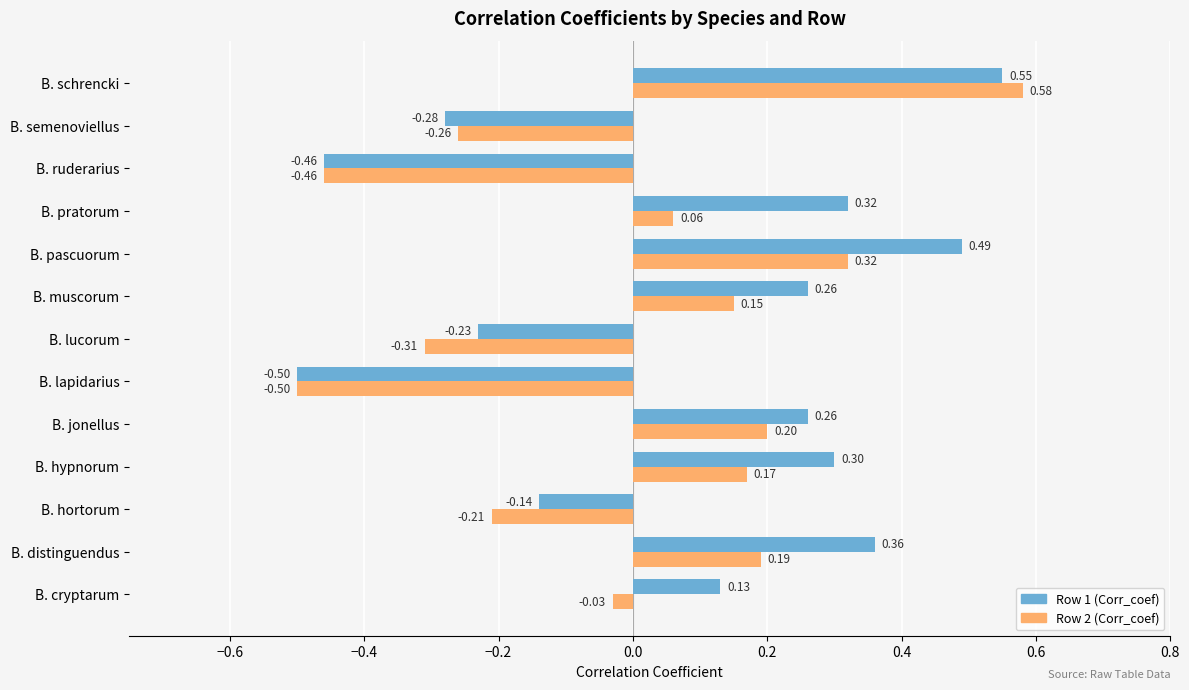

List the series in order of their peak value, highest first.

Row 2 (Corr_coef), Row 1 (Corr_coef)